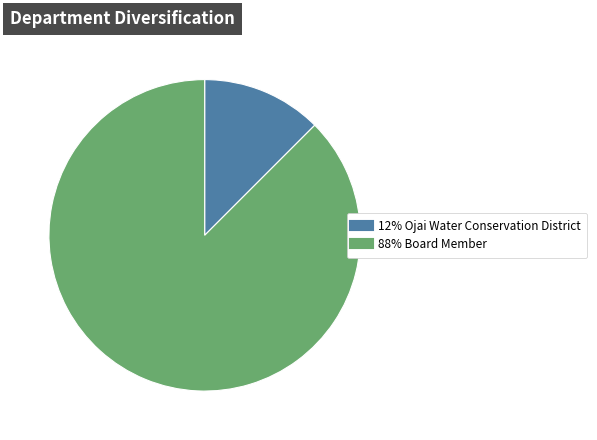

Does any single category account for the majority?

Yes